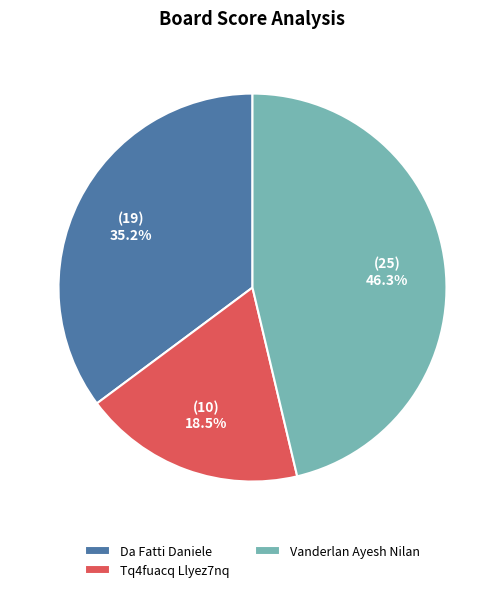

Combined, do Da Fatti Daniele and Vanderlan Ayesh Nilan account for over 50%?

Yes